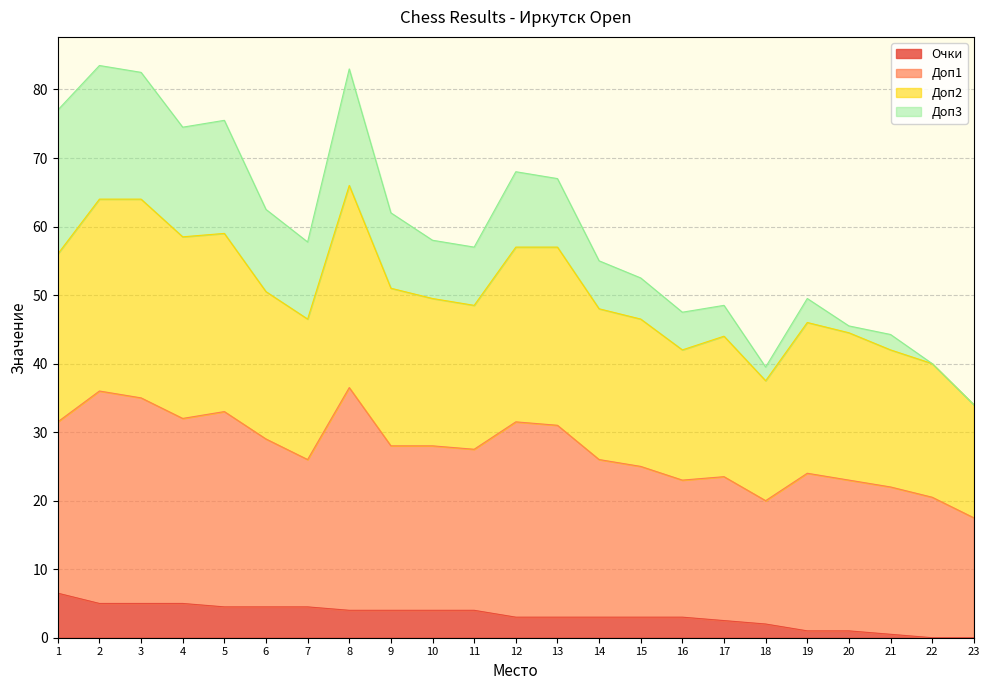

What is the difference between the maximum and minimum values in the Очки series?

6.5